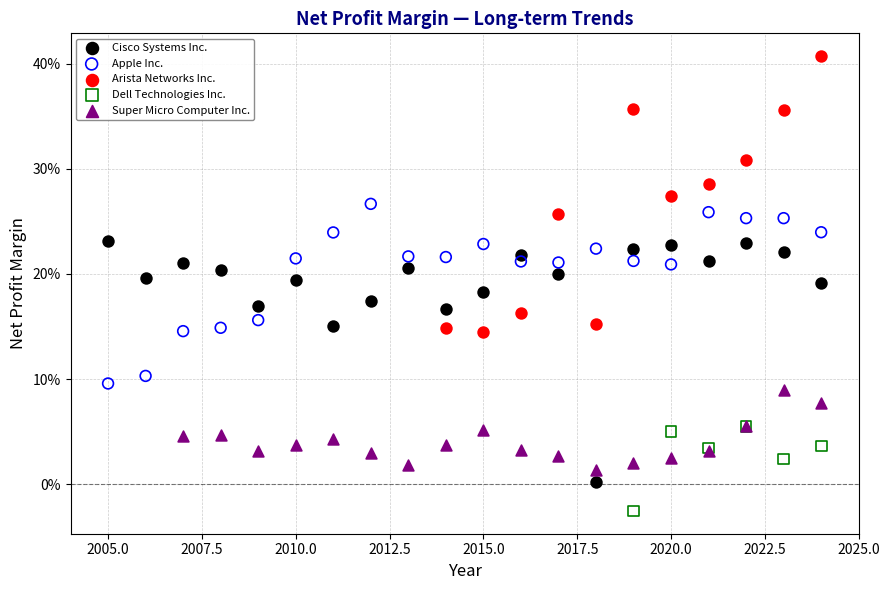

Which series has the largest Y range (max minus min)?

Arista Networks Inc.